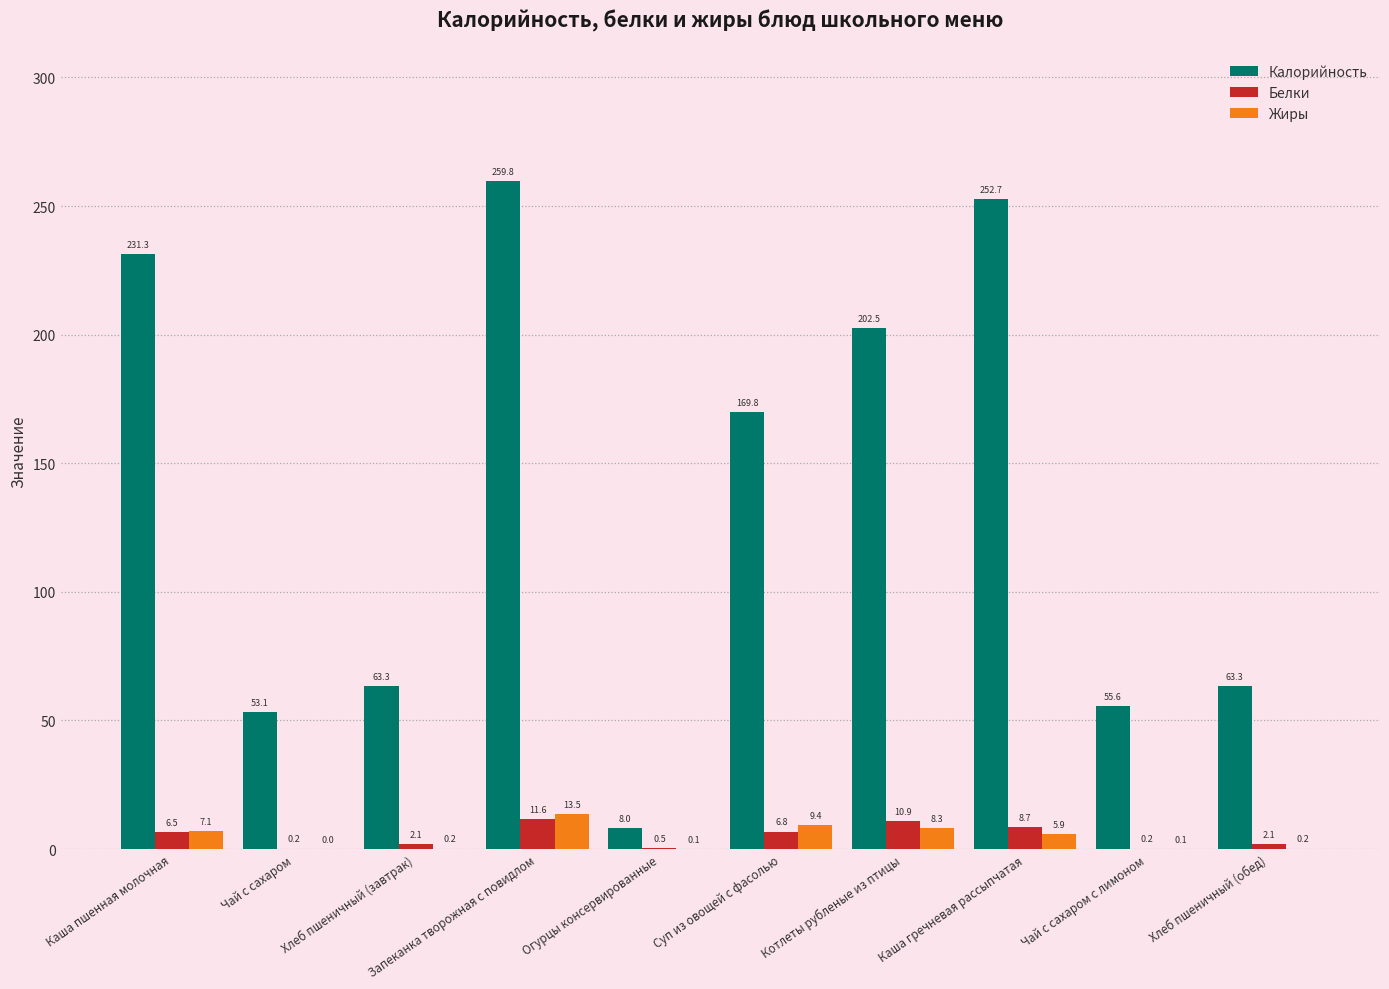

What is the greatest value displayed?

259.8